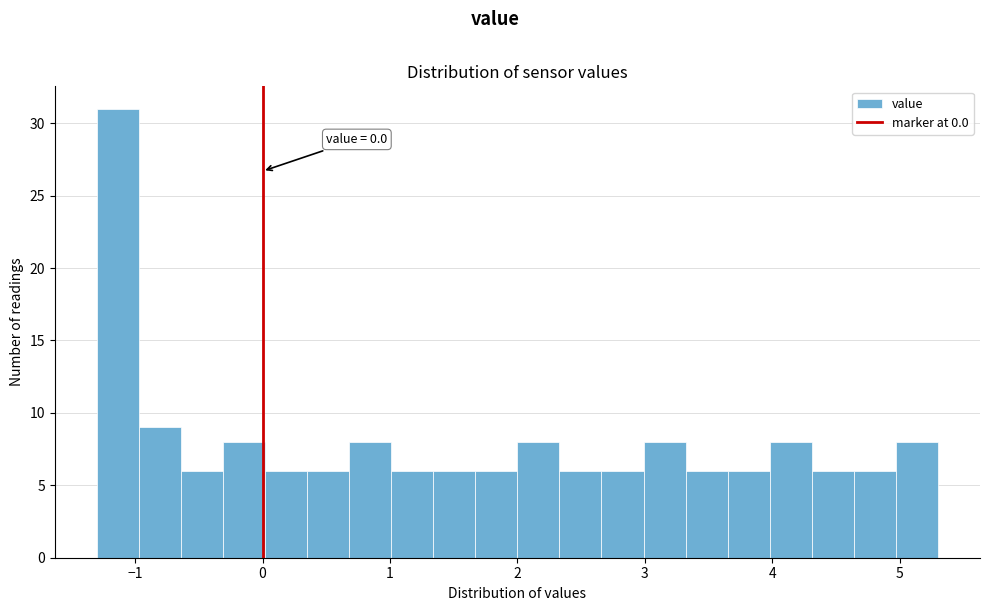

Read against the x-axis, roughly where is the centre of the tallest bar?

-1.1